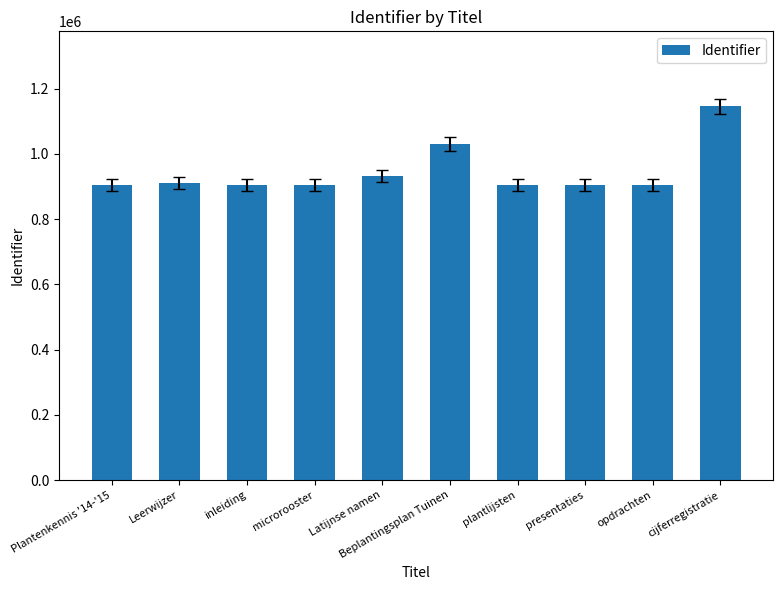

What is the change in value from plantlijsten to cijferregistratie?

+240813